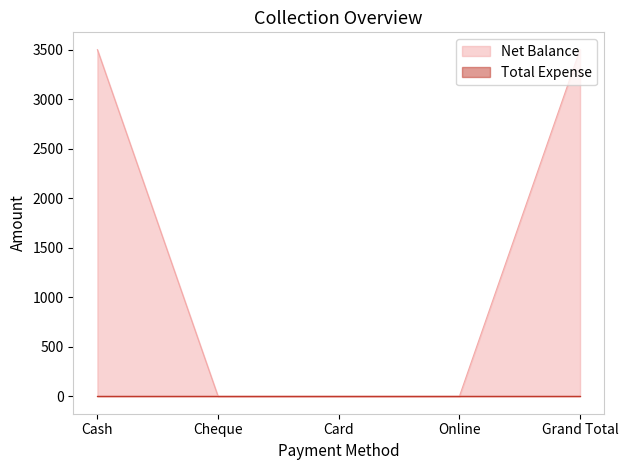

What is the difference between the maximum and minimum values?

3500